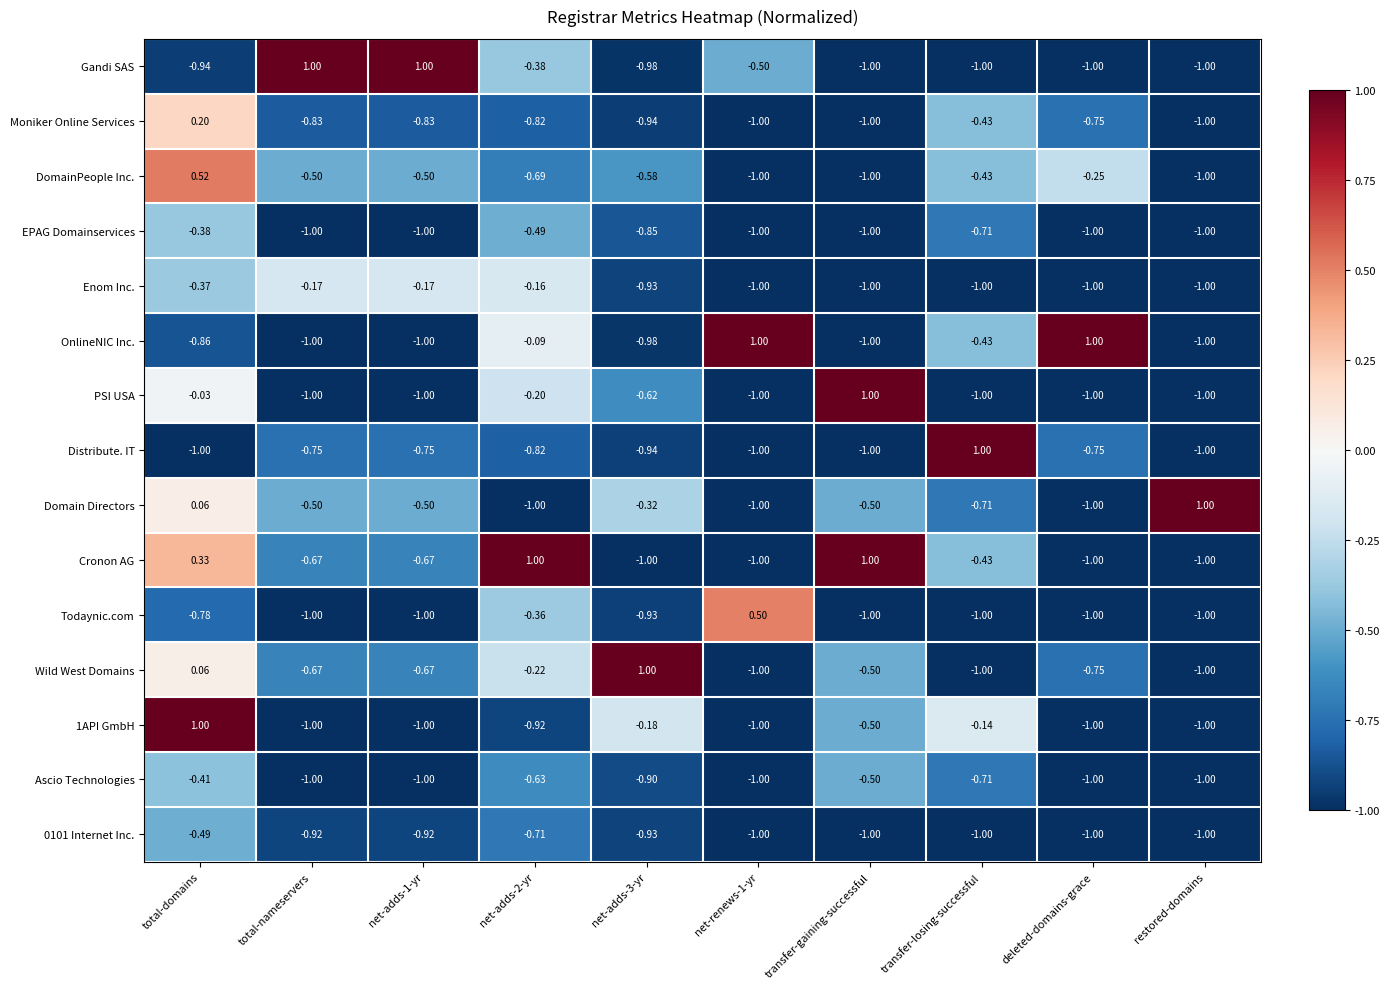

Where is EPAG Domainservices nearest to the value 0?

total-domains